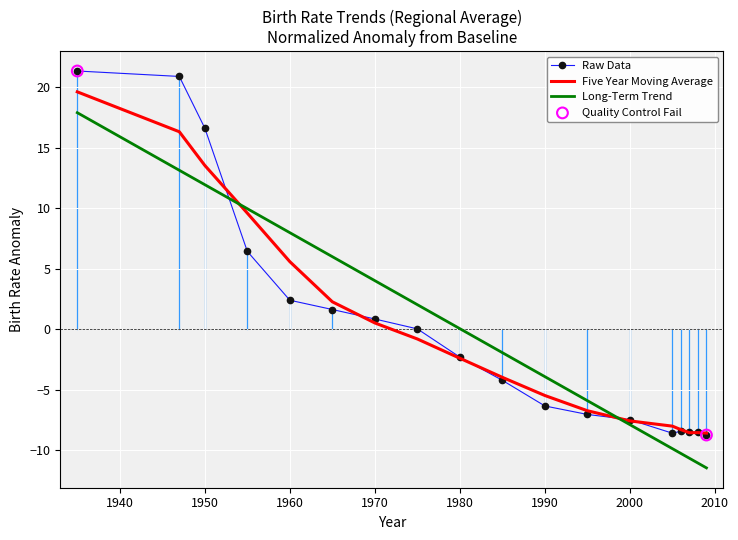

Which series has the widest spread of values?

Raw Data